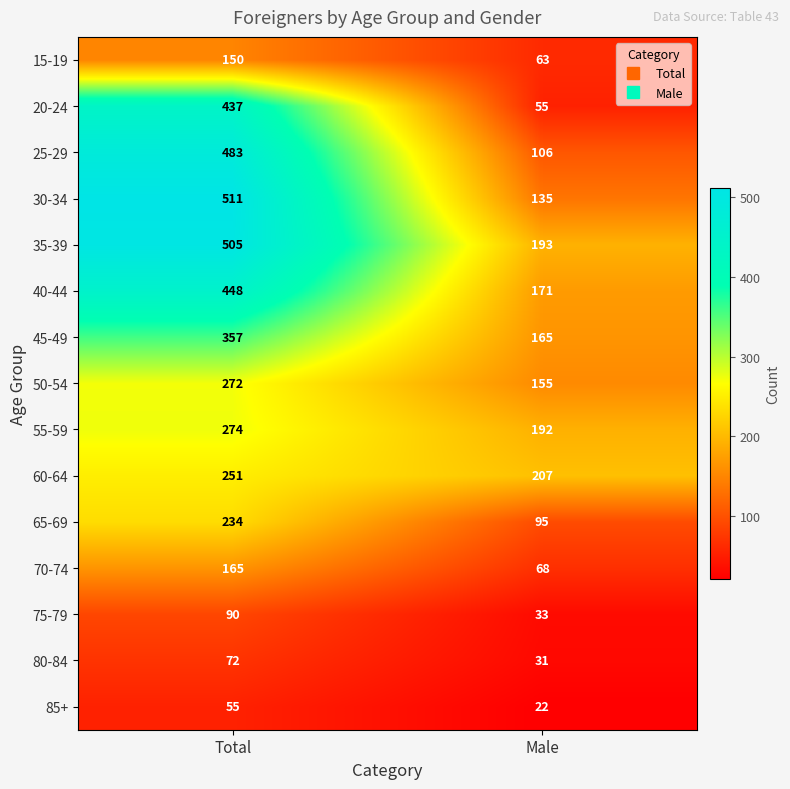

At how many categories does at least one series exceed 312?

1